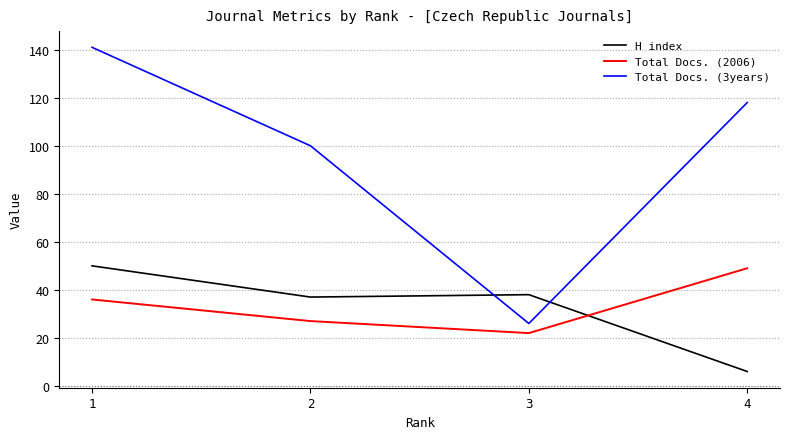

At which category is the sum across all series the highest?

1